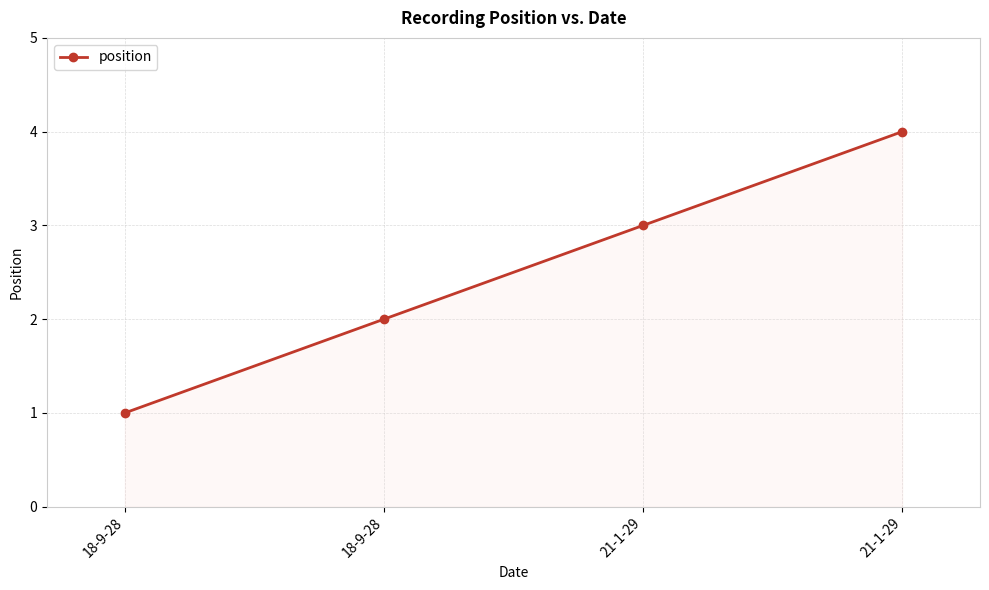

What is the label of the 3rd point from the right?

18-9-28